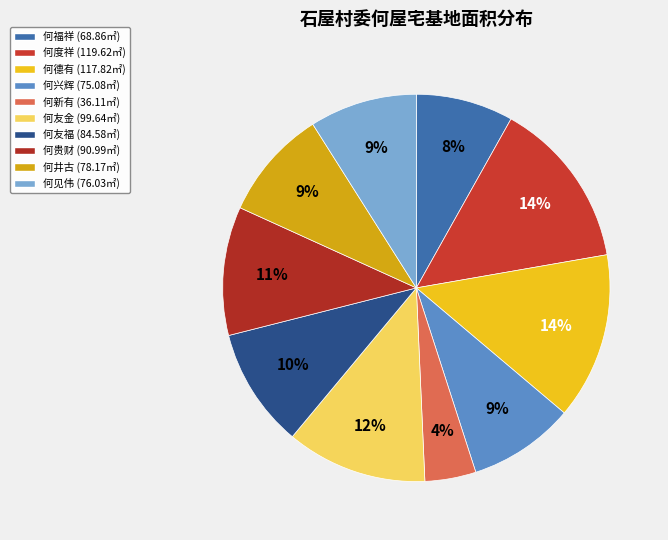

Combined, what portion of the pie is 何兴辉 and 何见伟?

17.8%